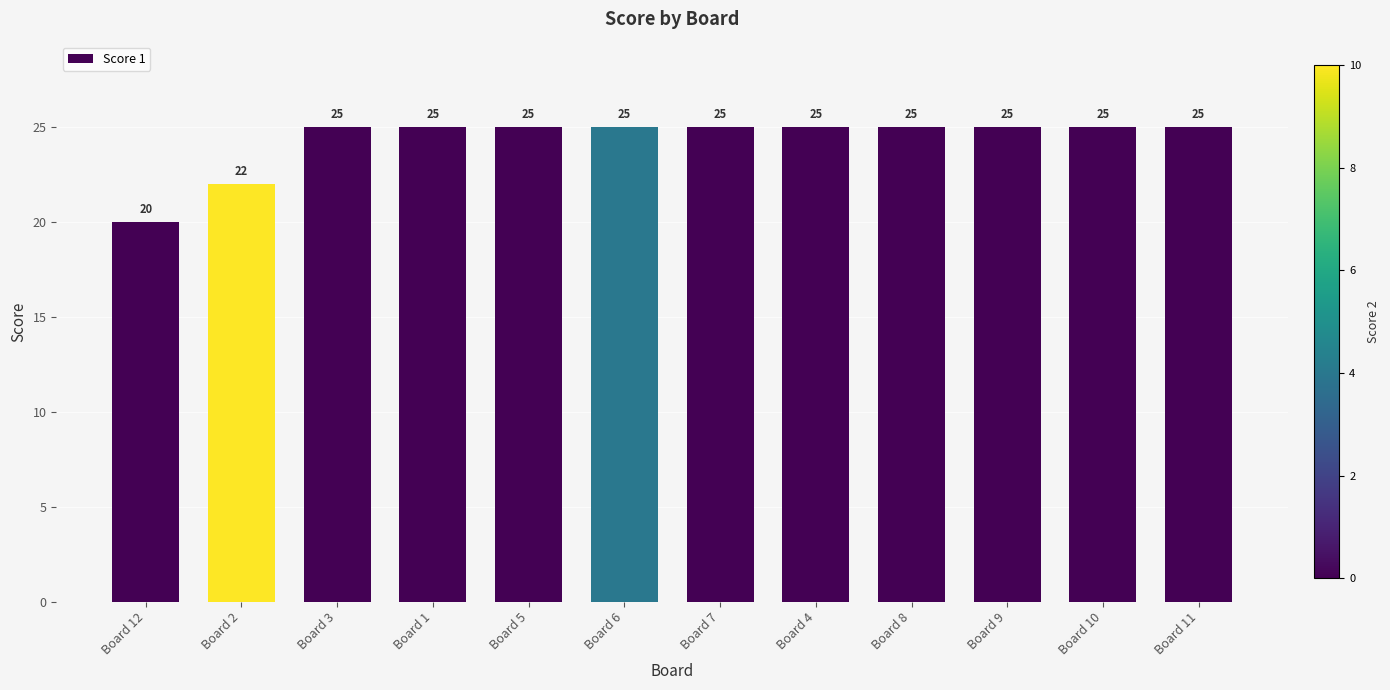

Count the values in the range 25 to 26.

10